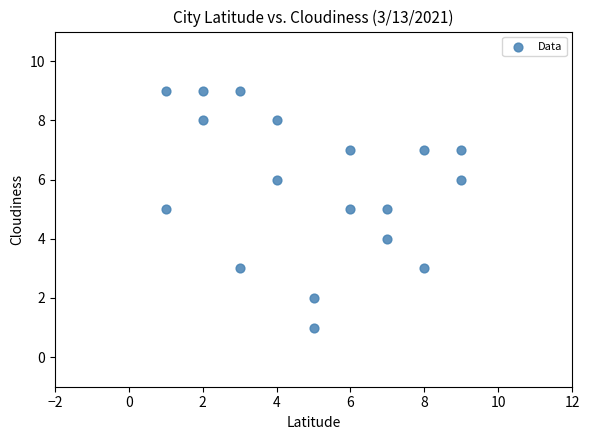

What is the range of Y values (max minus min)?

8